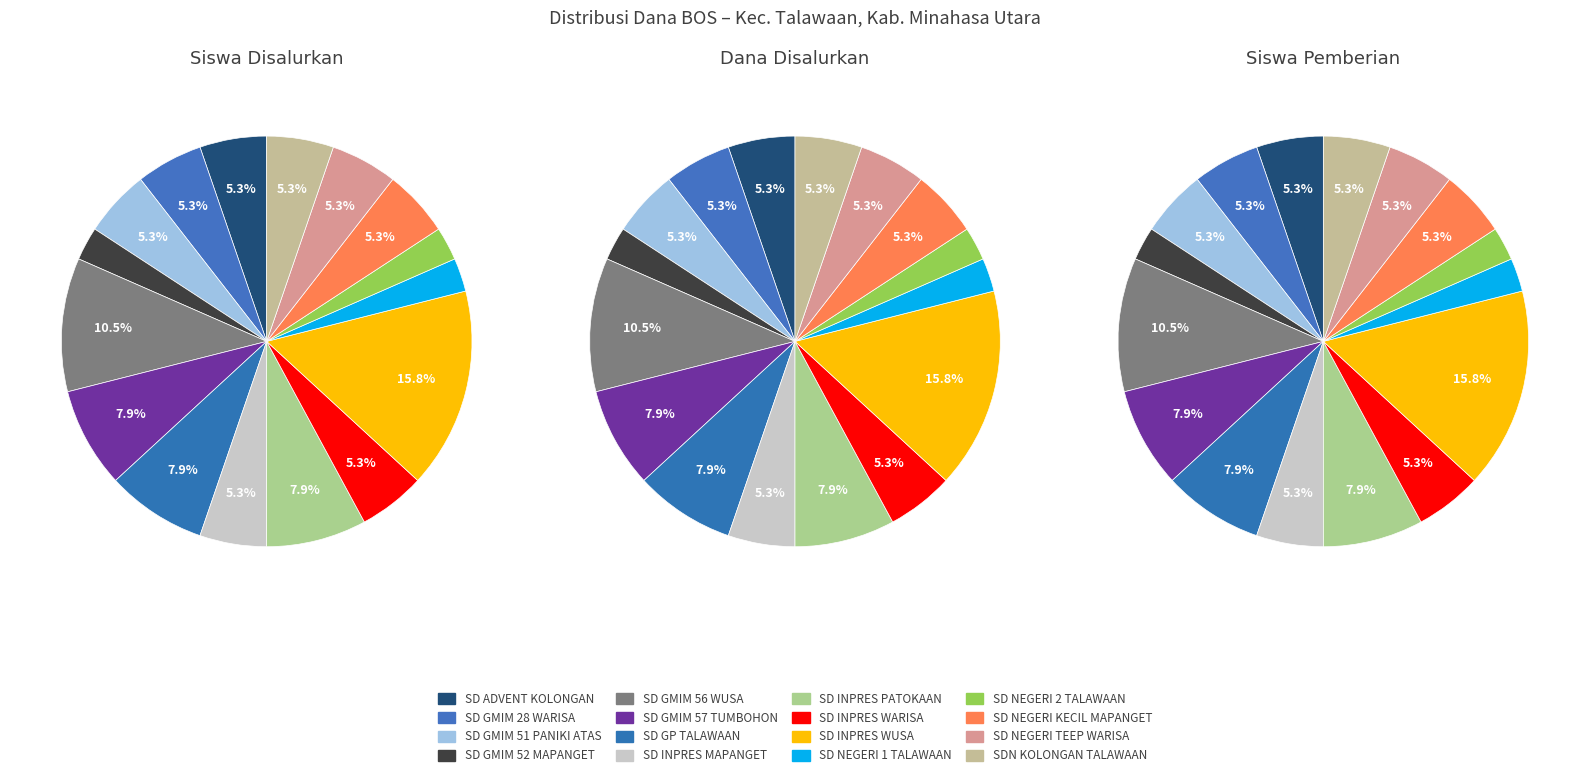

Count the number of slices in the pie.

16